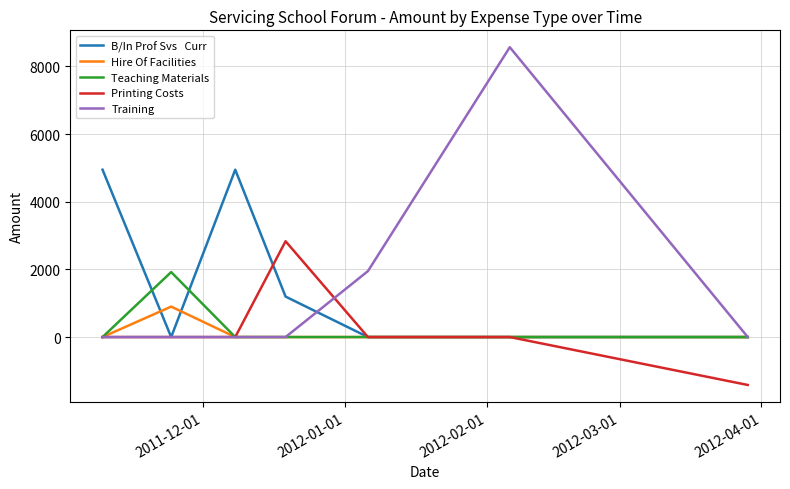

What is the smallest value displayed?

-1416.0